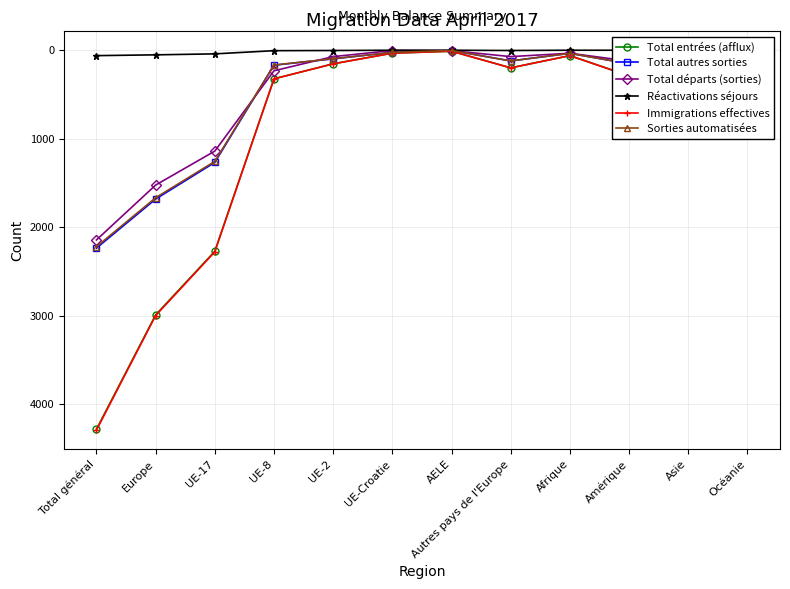

How many values in the Total départs (sorties) series exceed 123?

5